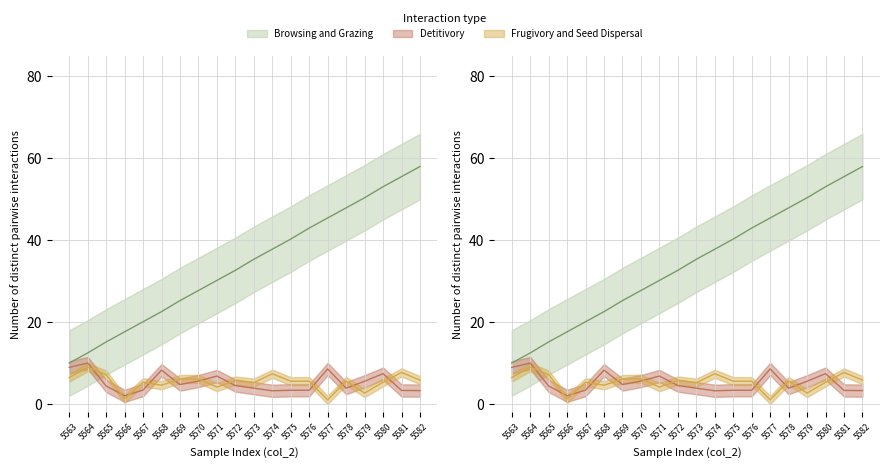

How many values in the col_4 series exceed 5?

15